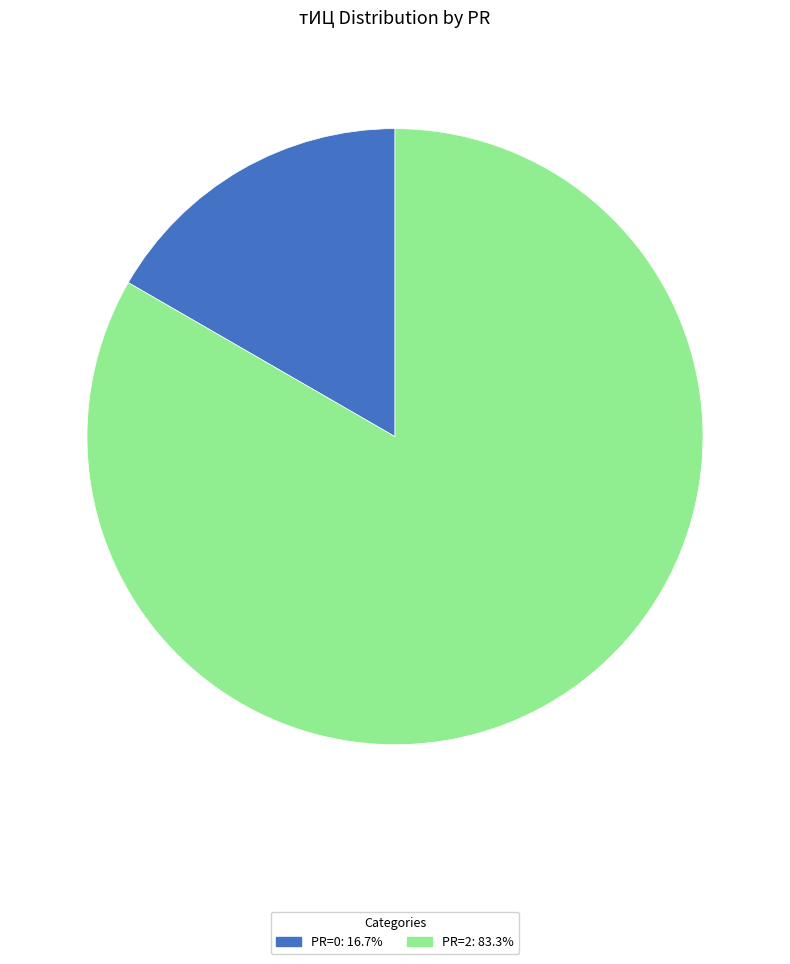

Count the number of slices in the pie.

2